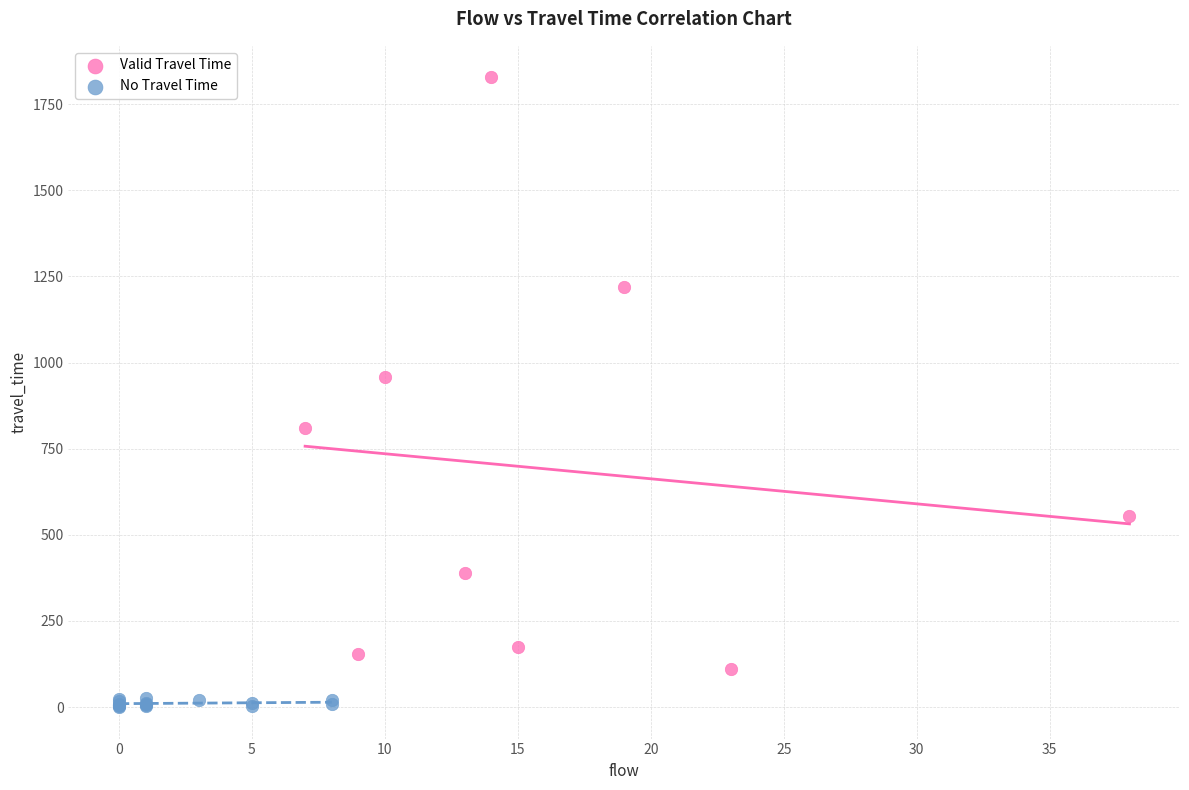

Which series reaches the maximum Y coordinate?

Valid Travel Time